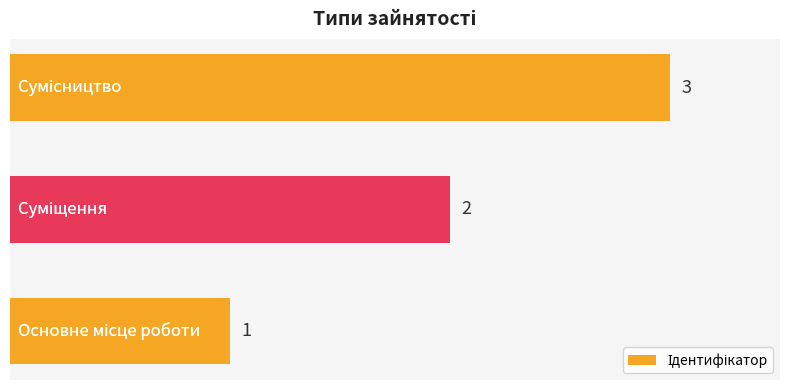

What is the maximum value shown in the chart?

3